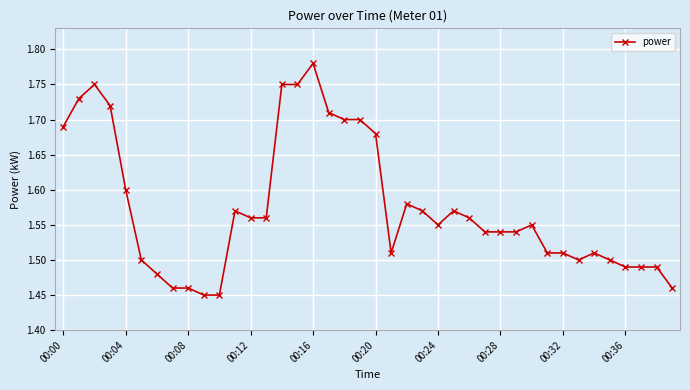

Count the values in the range 1 to 2.

40